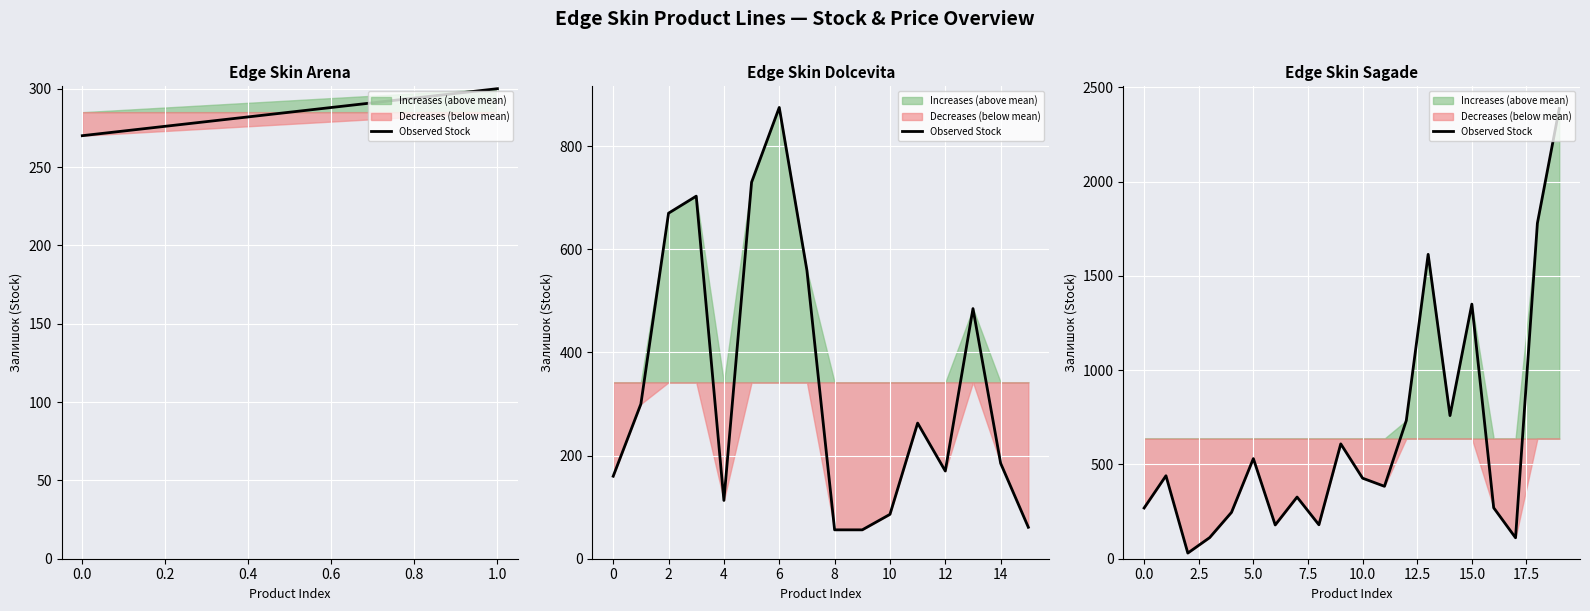

How many values are below 427?

10